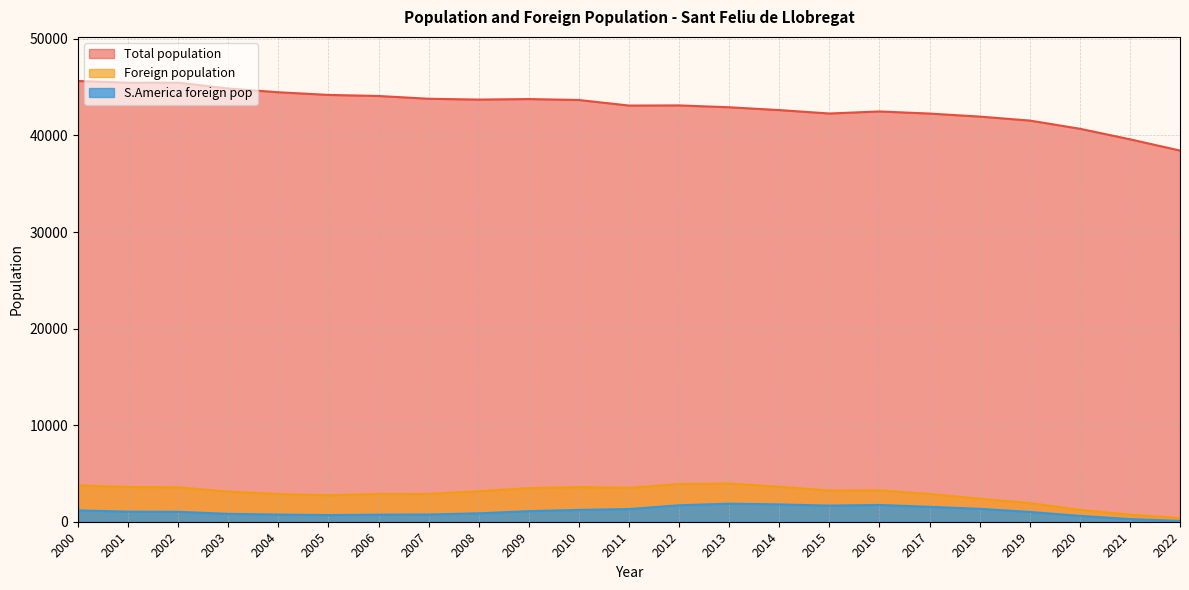

Rank the categories by S.America foreign pop value from lowest to highest.

2022, 2021, 2020, 2005, 2006, 2004, 2007, 2003, 2008, 2019, 2002, 2001, 2009, 2000, 2010, 2011, 2018, 2017, 2015, 2012, 2016, 2014, 2013